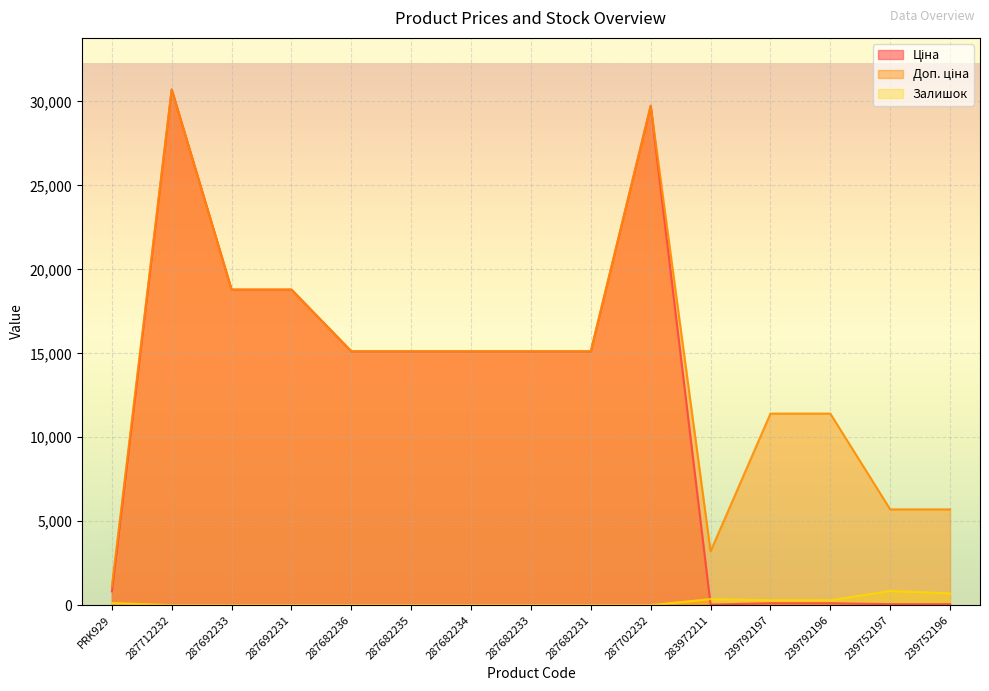

What is the label of the 11th point from the left?

283972211